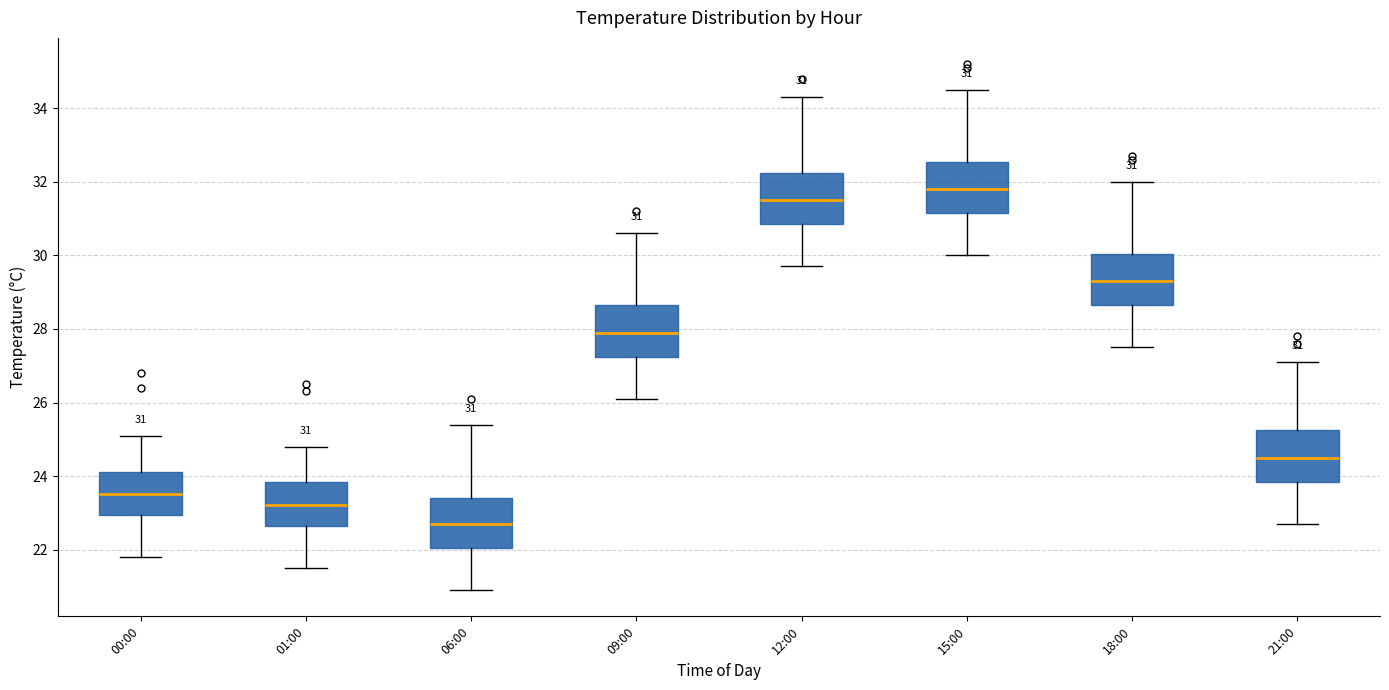

Which box's median line is the lowest?

06:00